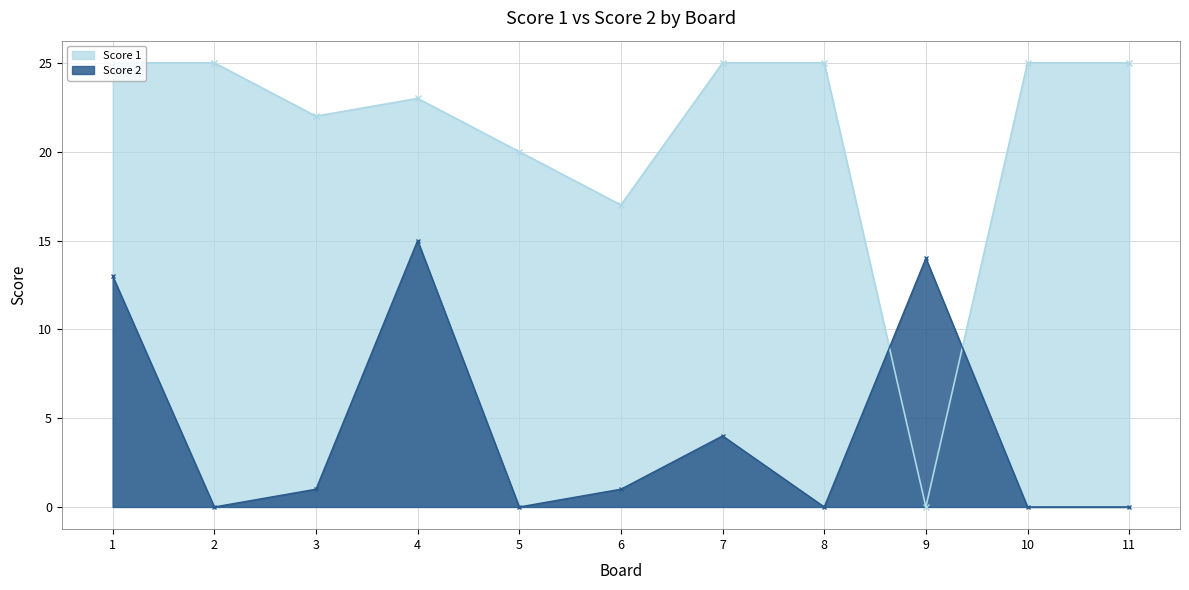

True or false: Score 1 and Score 2 intersect in this chart.

True